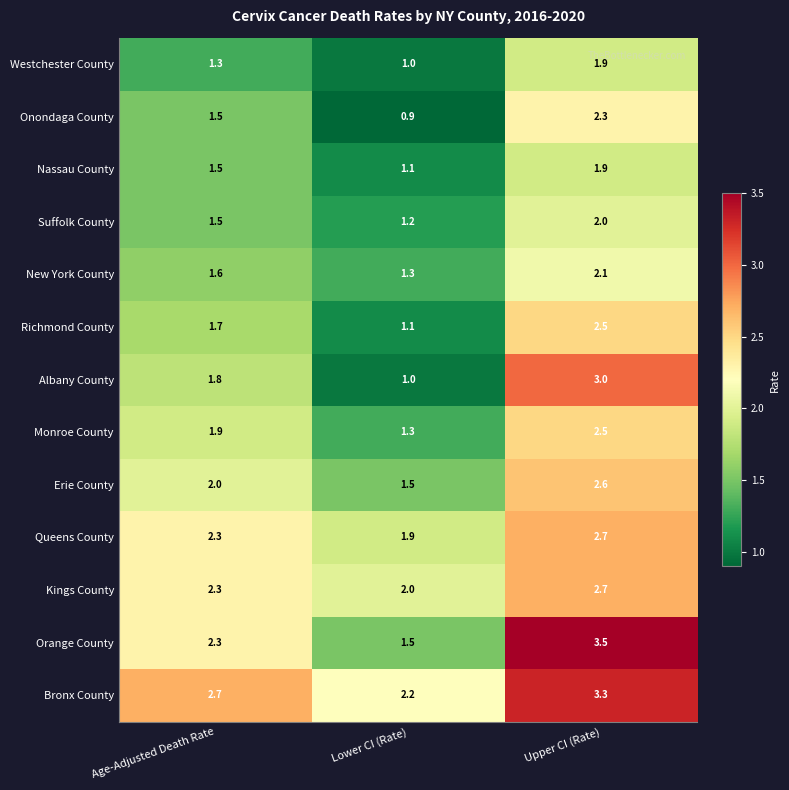

At how many categories does at least one series exceed 1?

3